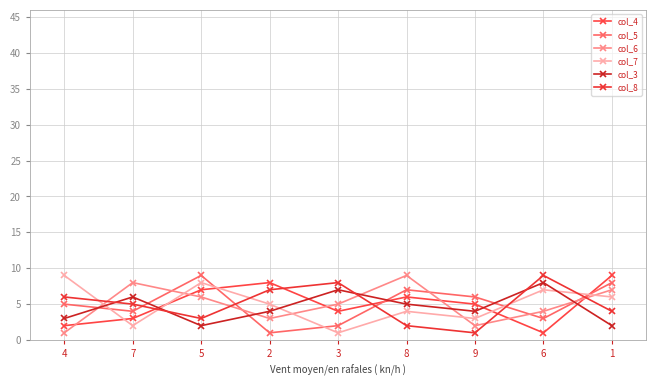

What is the difference between the maximum and minimum values in the col_8 series?

8